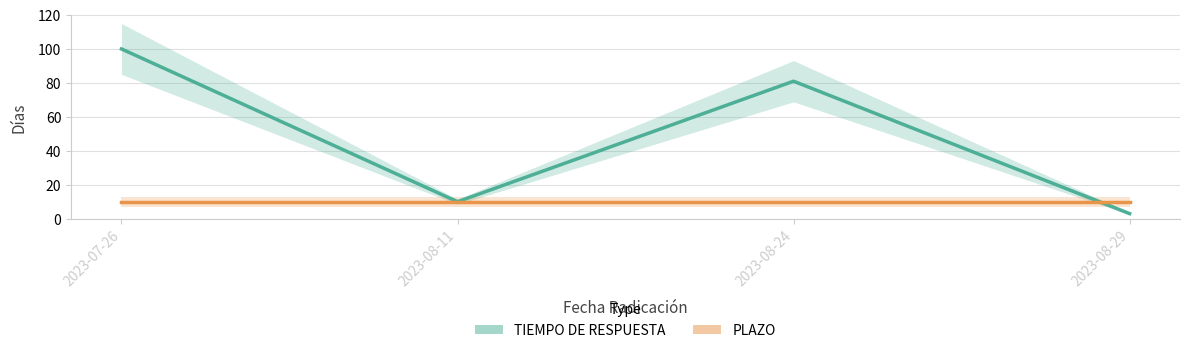

Which has a higher value, 2023-08-29 or 2023-08-11?

2023-08-11